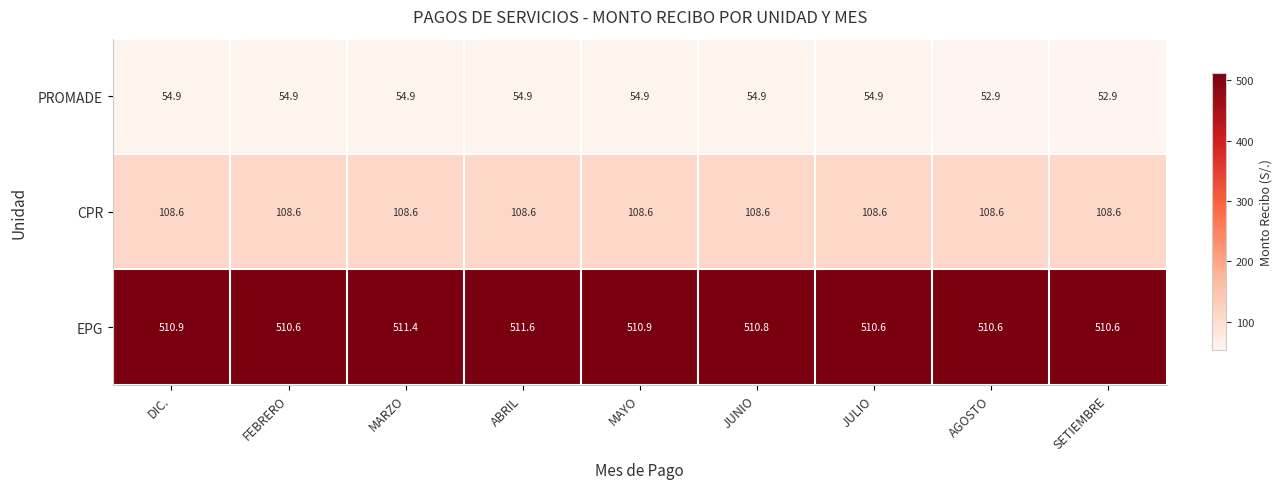

Read the CPR value at JUNIO.

108.6